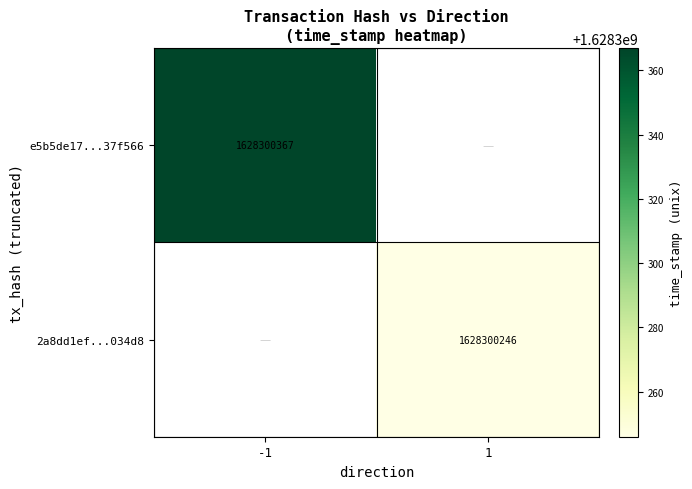

How many values in e5b5de1779f2555f05f7e9b7139dc2a1837f566 are above zero?

1